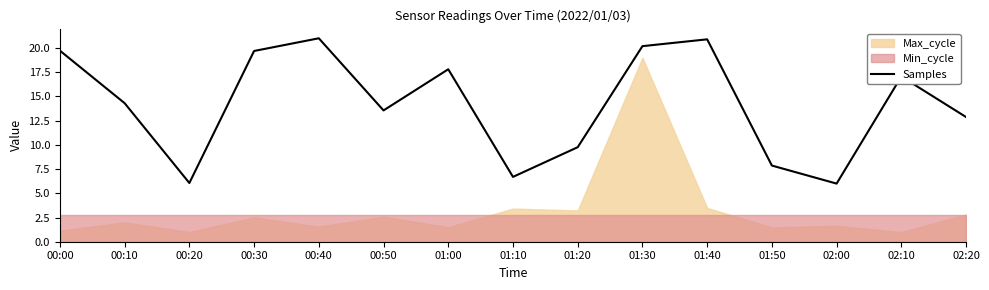

How many values are below 14?

7